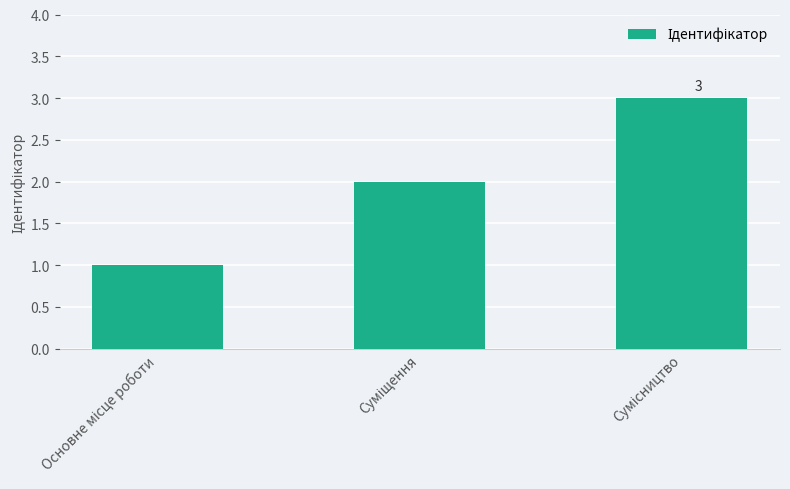

What is the average value?

2